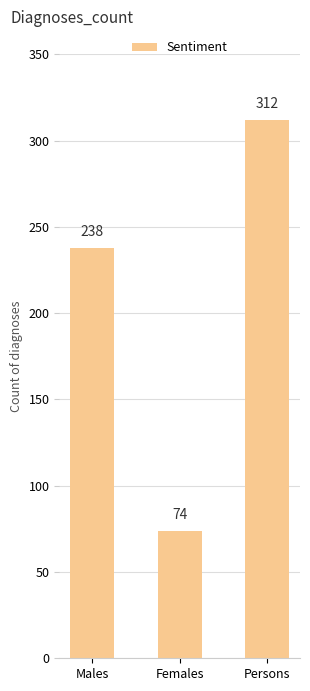

The value at Persons is 312. True or false?

True